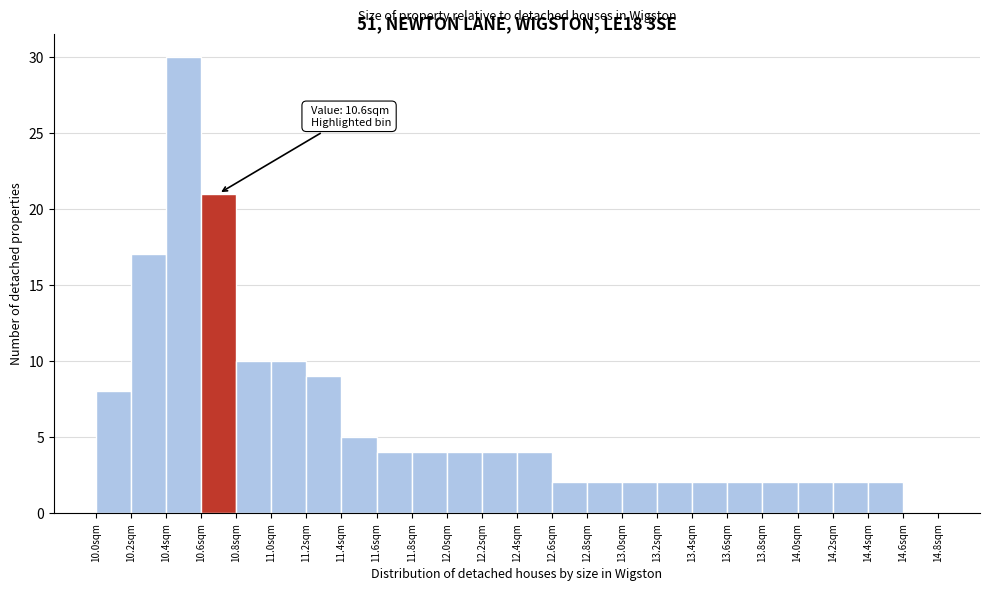

Which range on the x-axis has the tallest bar?

10.4 to 10.6